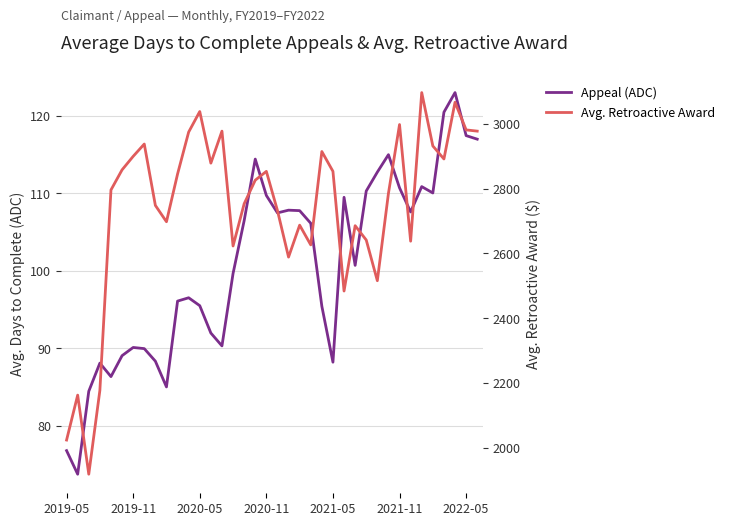

Reading right to left, extract all data points from this chart.

Appeal (ADC): 117.0	117.5	123.0	120.5	110.1	110.9	107.6	110.7	115.0	112.8	110.3	100.7	109.5	88.2	95.5	106.2	107.8	107.8	107.5	109.7	114.4	106.5	99.7	90.3	92.0	95.5	96.5	96.1	85.0	88.4	90.0	90.1	89.1	86.4	88.1	84.5	73.8	76.8
Avg. Retroactive Award: 2977.4	2981.2	3066.5	2891.4	2931.7	3096.4	2637.7	2997.7	2785.2	2515.6	2641.3	2685.5	2483.8	2853.2	2914.4	2626.3	2687.1	2588.5	2732.3	2853.2	2826.0	2753.2	2622.8	2977.4	2878.6	3038.0	2974.6	2845.1	2697.7	2748.2	2937.6	2899.6	2857.9	2795.9	2177.0	1918.3	2162.4	2023.7